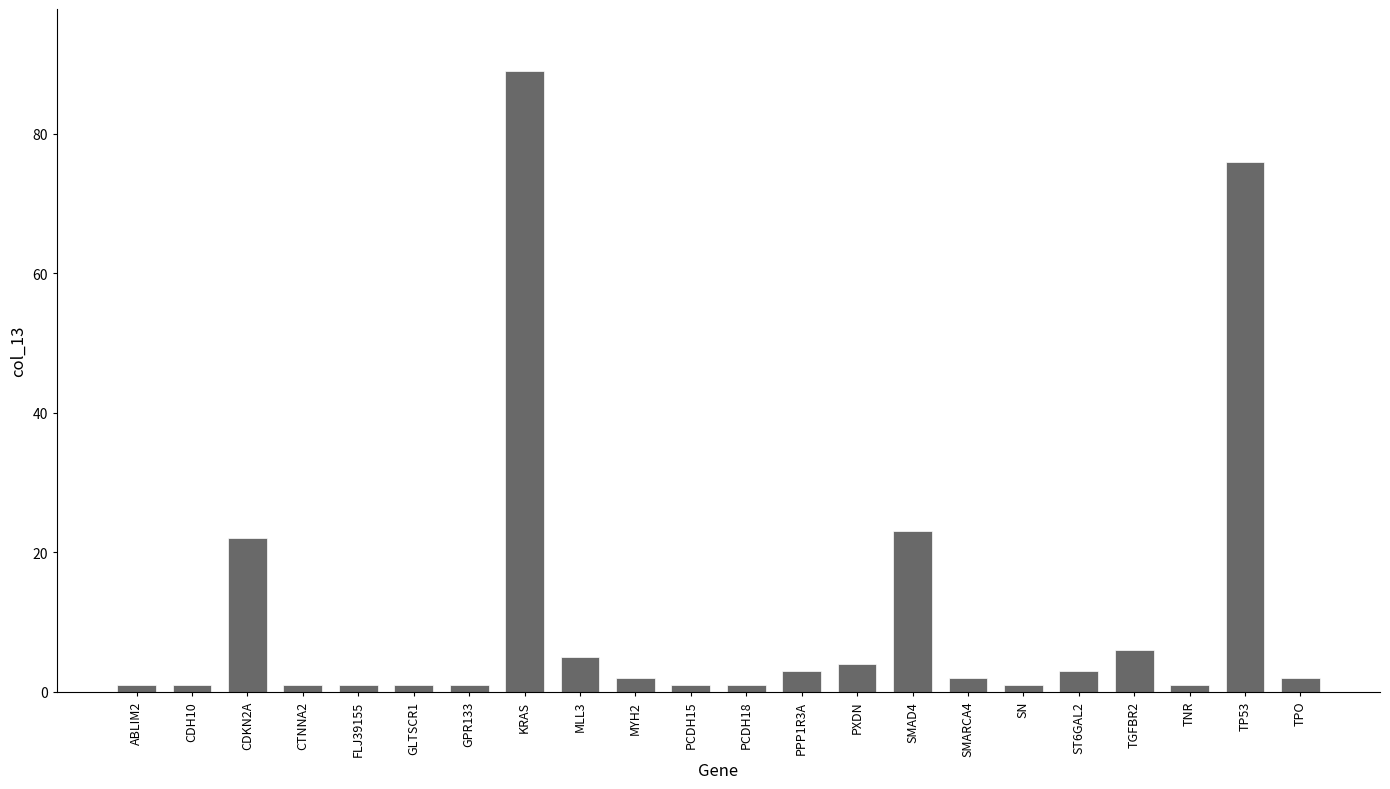

Which label corresponds to the largest value in the chart?

KRAS